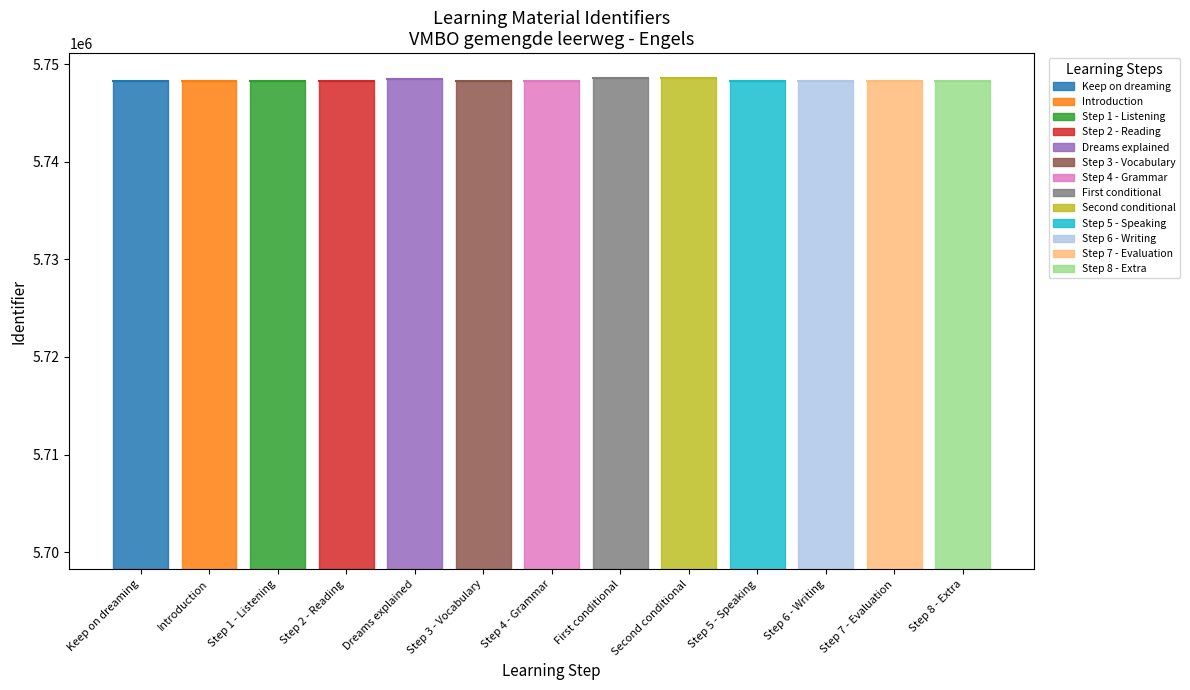

Reading left to right, what are all the values shown in this chart?

Keep on dreaming=5748257	Introduction=5748258	Step 1 - Listening=5748260	Step 2 - Reading=5748264	Dreams explained=5748523	Step 3 - Vocabulary=5748267	Step 4 - Grammar=5748272	First conditional=5748604	Second conditional=5748605	Step 5 - Speaking=5748275	Step 6 - Writing=5748277	Step 7 - Evaluation=5748279	Step 8 - Extra=5748281